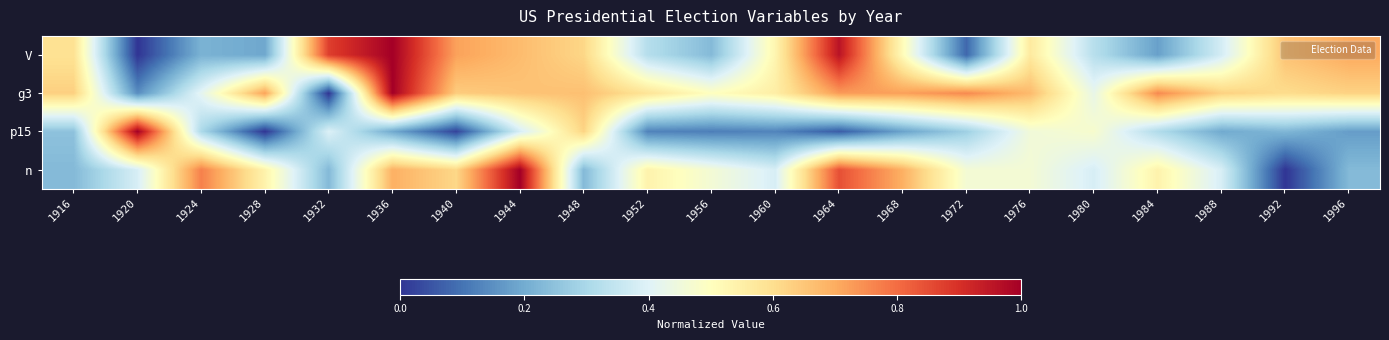

Reading left to right, list all the values displayed in this chart.

V: 1916=0.6	1920=0.0	1924=0.2	1928=0.2	1932=0.9	1936=1.0	1940=0.7	1944=0.7	1948=0.6	1952=0.3	1956=0.2	1960=0.5	1964=1.0	1968=0.5	1972=0.1	1976=0.6	1980=0.3	1984=0.2	1988=0.4	1992=0.7	1996=0.7
g3: 1916=0.6	1920=0.1	1924=0.4	1928=0.7	1932=0.0	1936=1.0	1940=0.6	1944=0.7	1948=0.7	1952=0.6	1956=0.5	1960=0.6	1964=0.7	1968=0.7	1972=0.8	1976=0.7	1980=0.4	1984=0.8	1988=0.6	1992=0.6	1996=0.6
p15: 1916=0.2	1920=1.0	1924=0.3	1928=0.0	1932=0.4	1936=0.2	1940=0.0	1944=0.4	1948=0.6	1952=0.1	1956=0.1	1960=0.1	1964=0.1	1968=0.2	1972=0.3	1976=0.5	1980=0.5	1984=0.3	1988=0.2	1992=0.2	1996=0.2
n: 1916=0.2	1920=0.4	1924=0.8	1928=0.5	1932=0.2	1936=0.7	1940=0.6	1944=1.0	1948=0.2	1952=0.5	1956=0.5	1960=0.4	1964=0.8	1968=0.7	1972=0.5	1976=0.5	1980=0.4	1984=0.5	1988=0.4	1992=0.0	1996=0.2